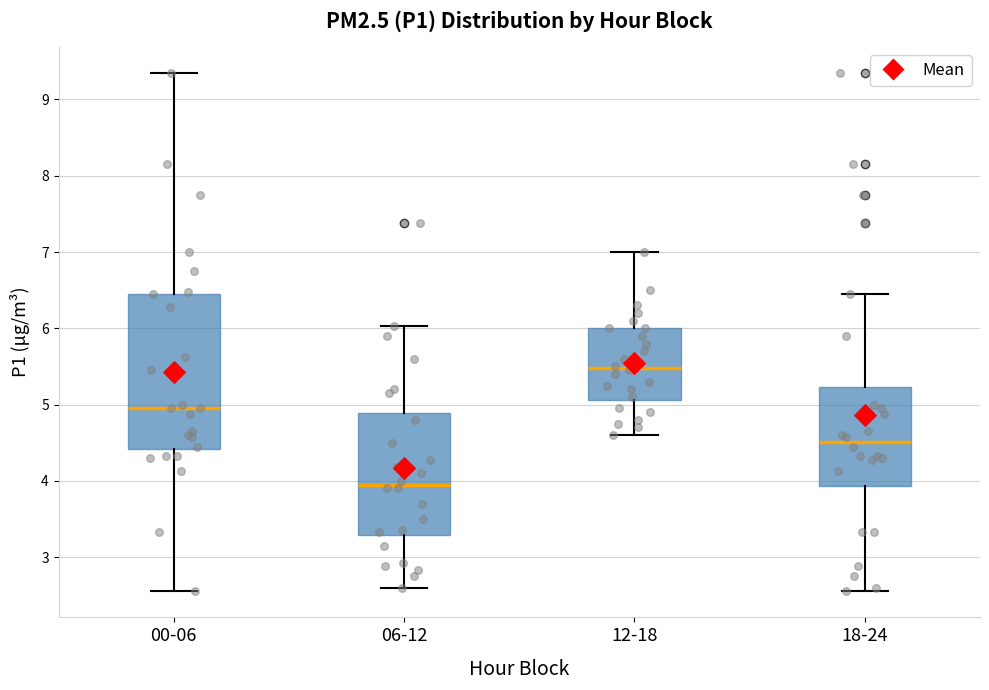

Which box has the lowest median line?

06-12